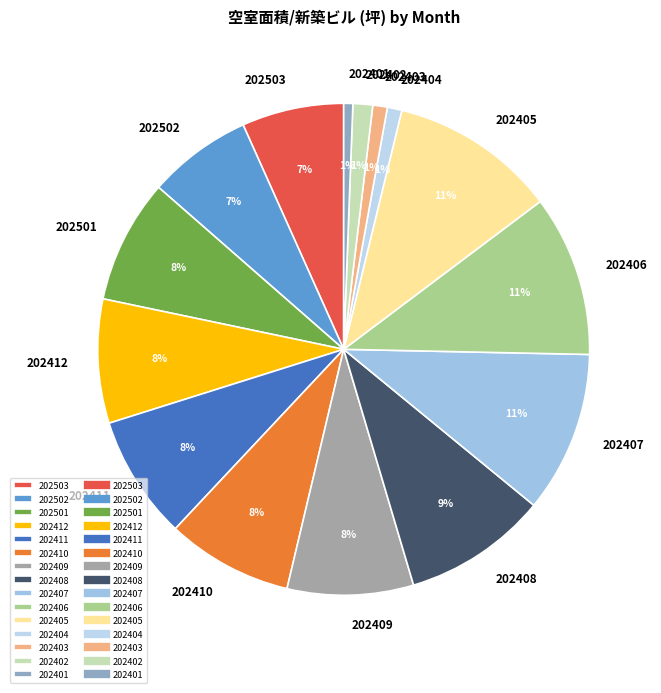

The 202404 slice represents 1% of the pie. True or false?

True